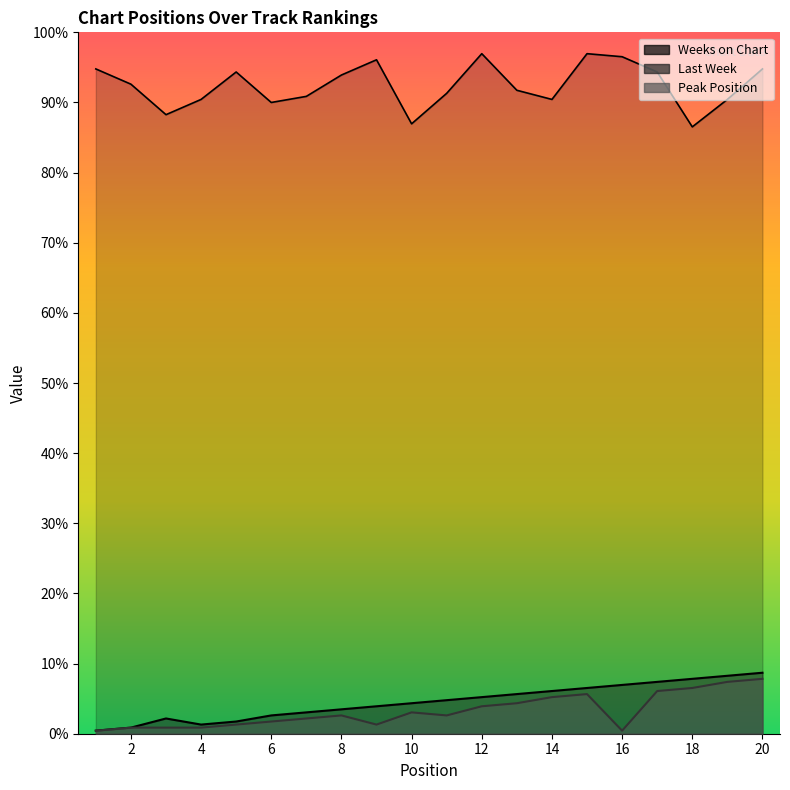

What value does the Weeks on Chart series have at 1, to the nearest 5?

220